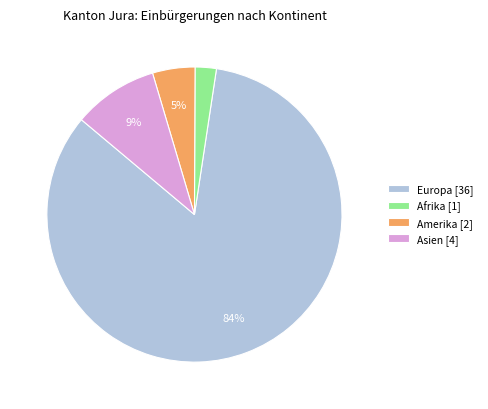

To the nearest percent, what is the average slice percentage?

25%